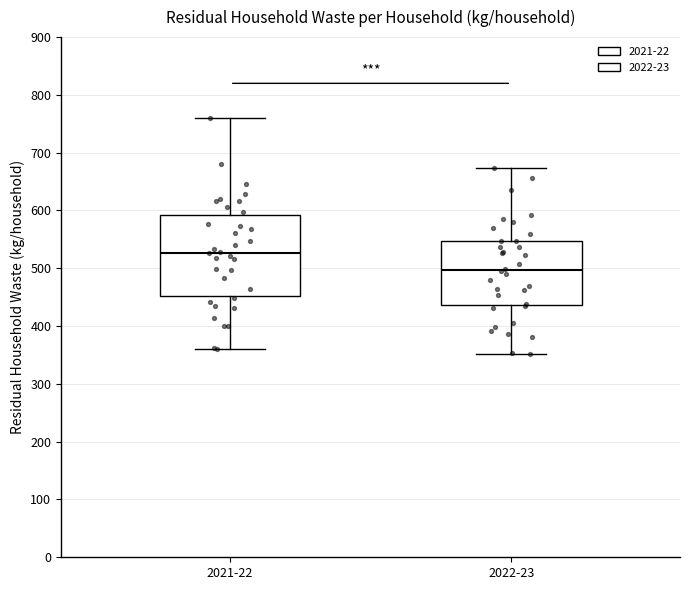

Comparing the boxes themselves (not the whiskers), which one is the tallest?

2021-22